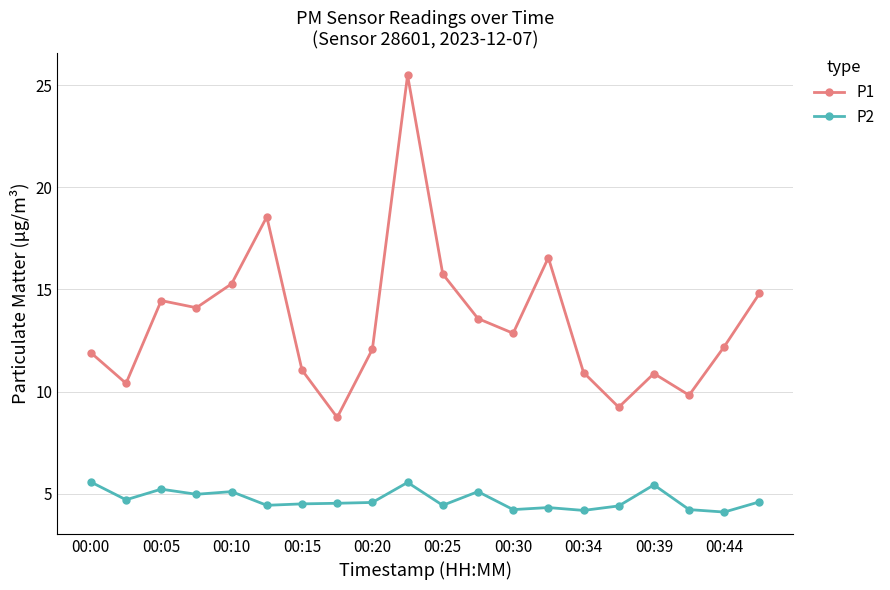

What is the value of the P2 point at the 6th from the left?

4.4